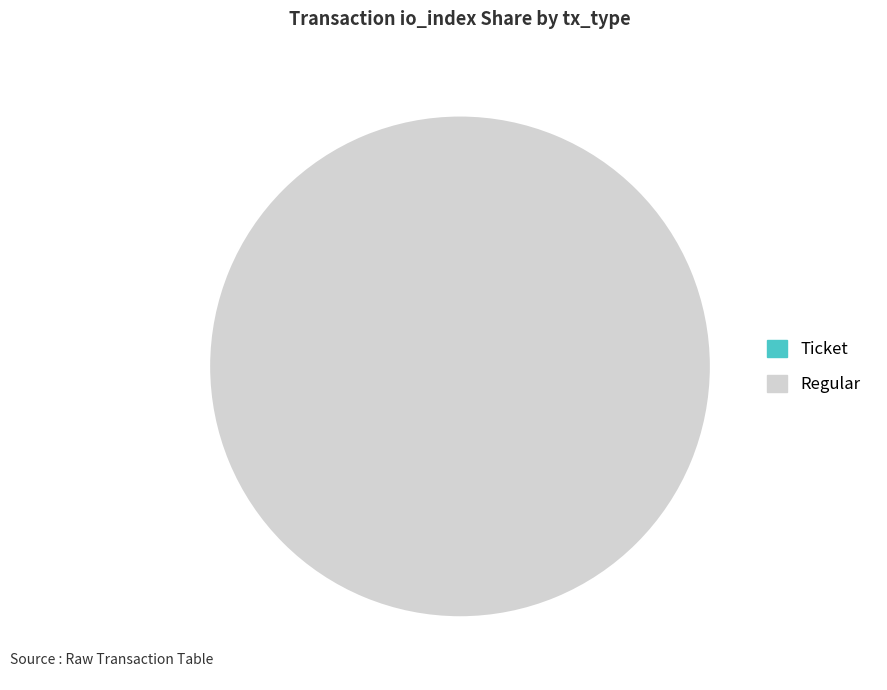

Combined, what portion of the pie is Ticket and Regular?

100.0%